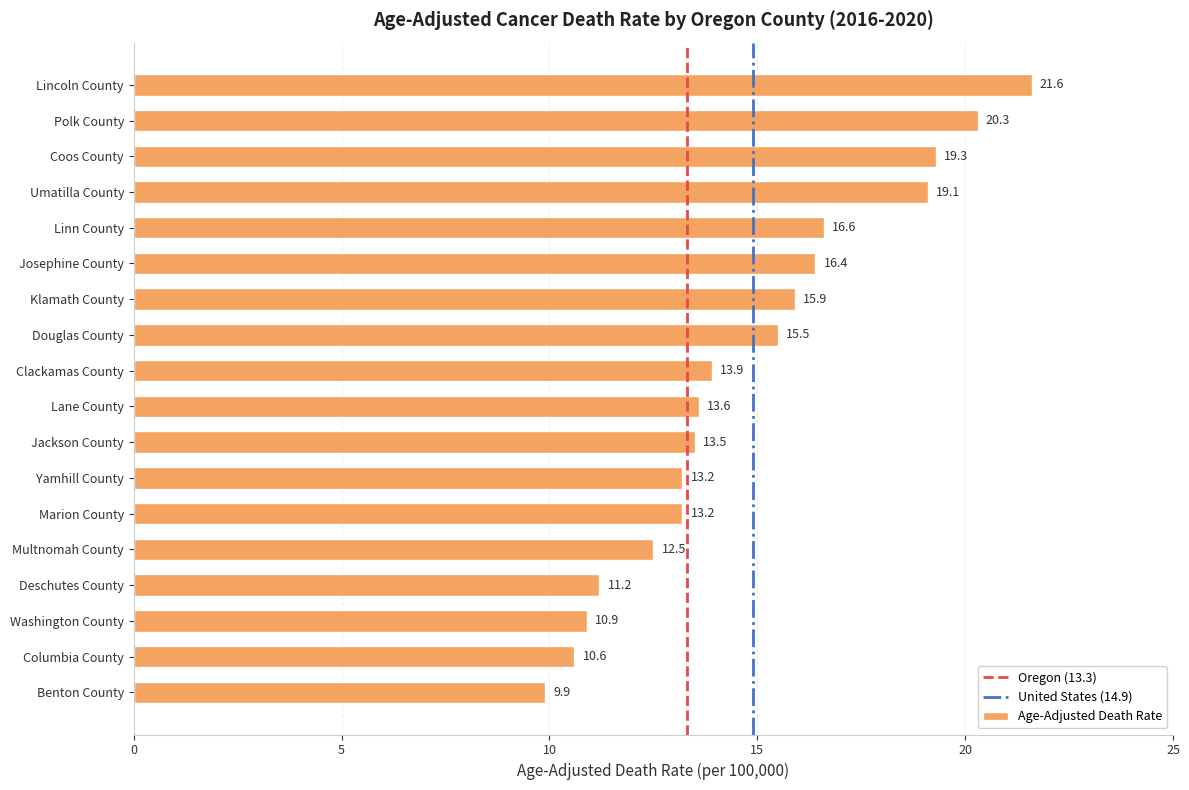

Are the bars horizontal?

Yes